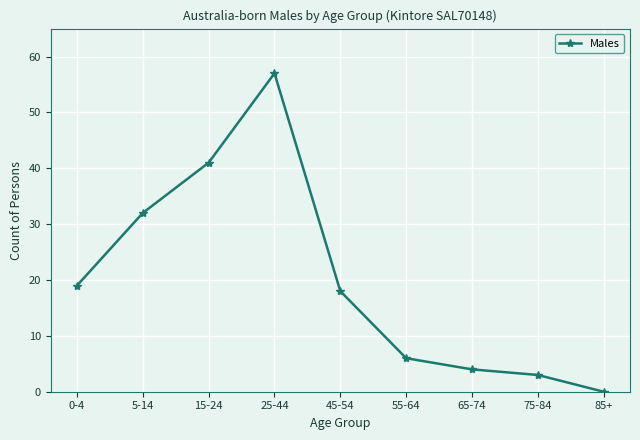

Where is the data nearest to the value 28?

5-14